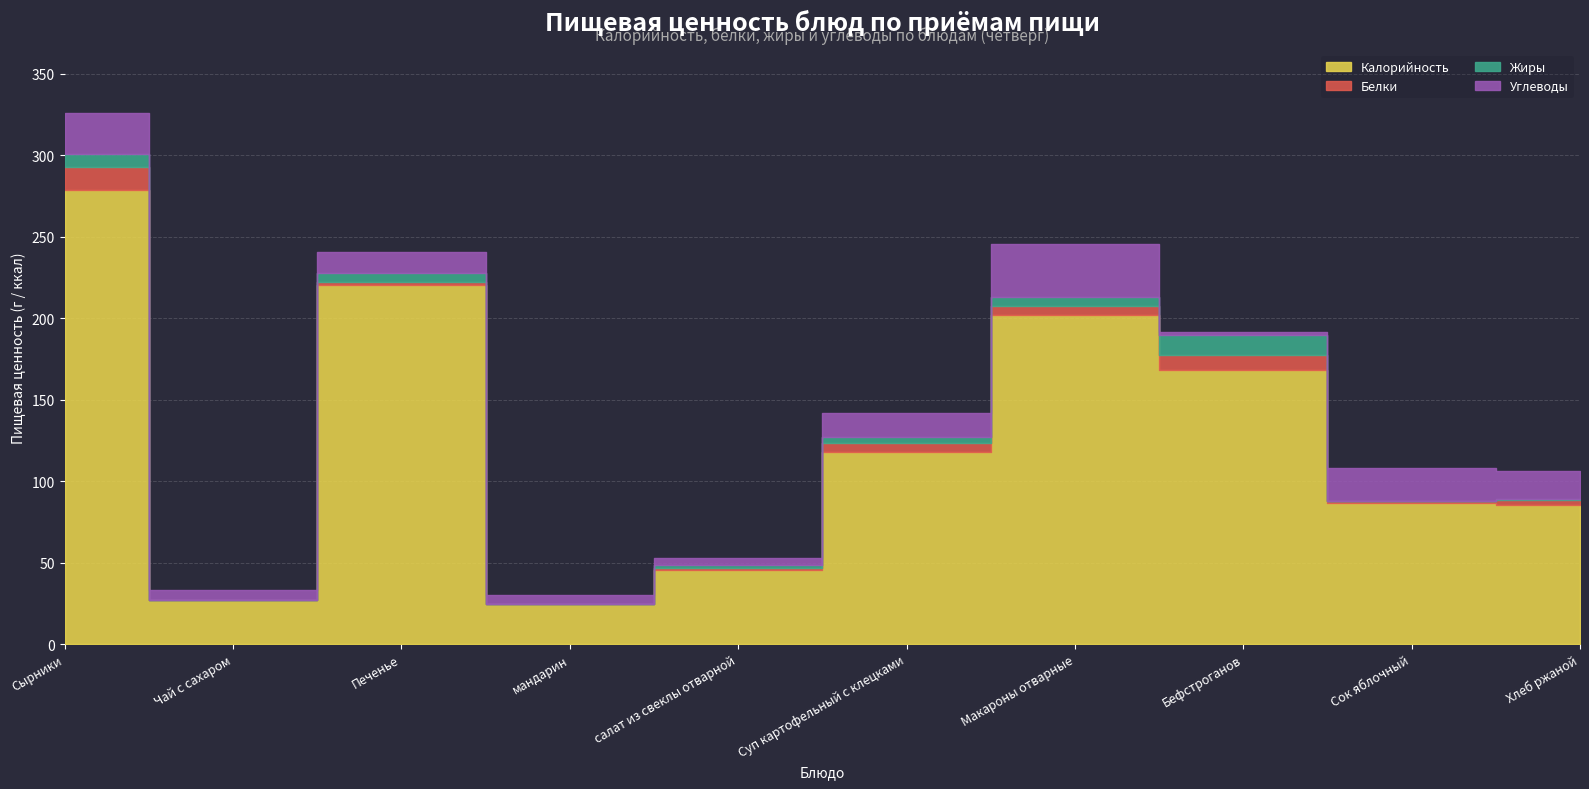

What is the sum of the Белки values at Печенье and Сырники?

15.7